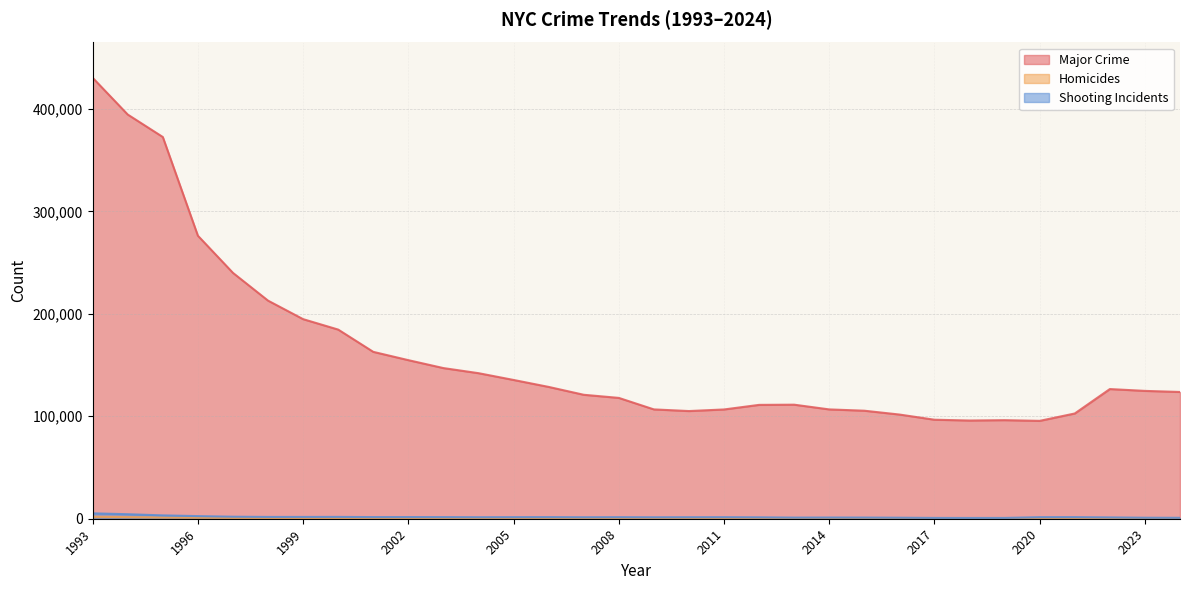

What is the difference between the highest and lowest values at 2013?

111000